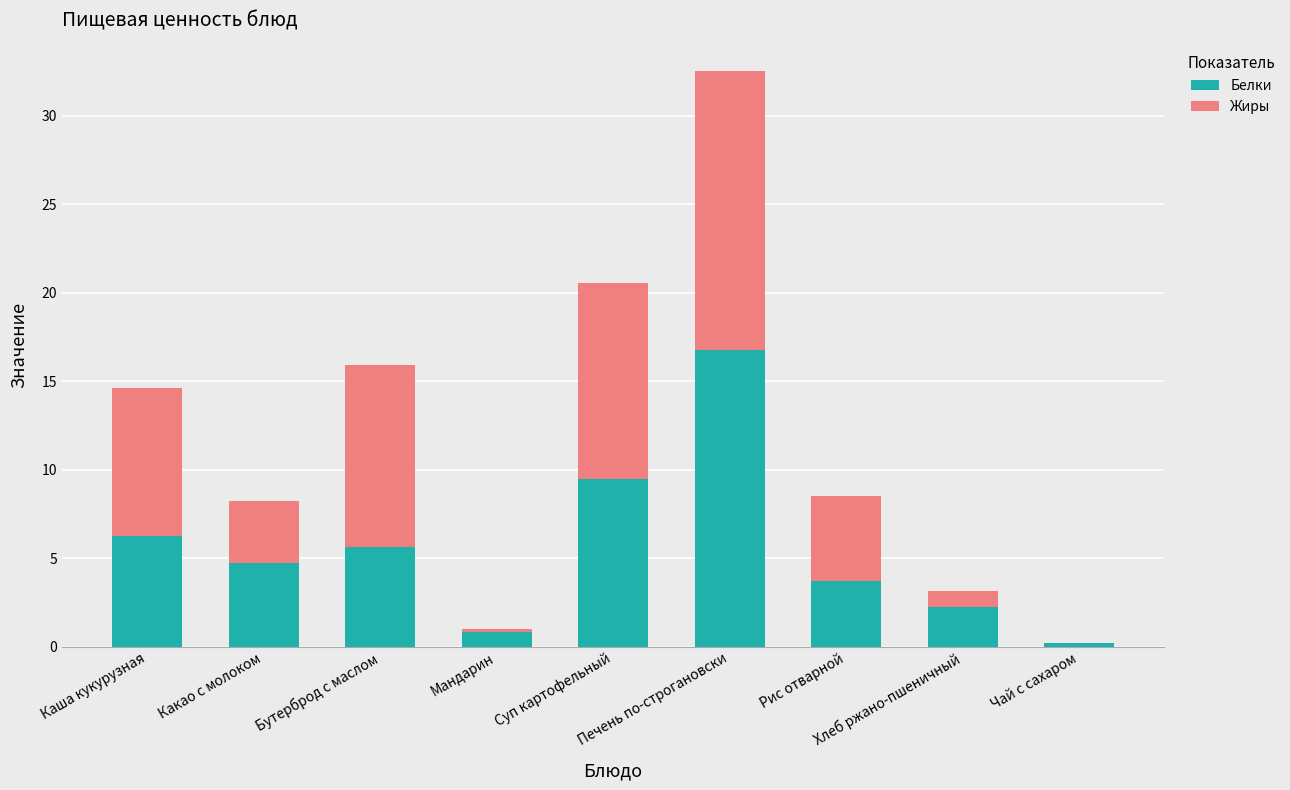

What is the sum of all Белки values?

49.7